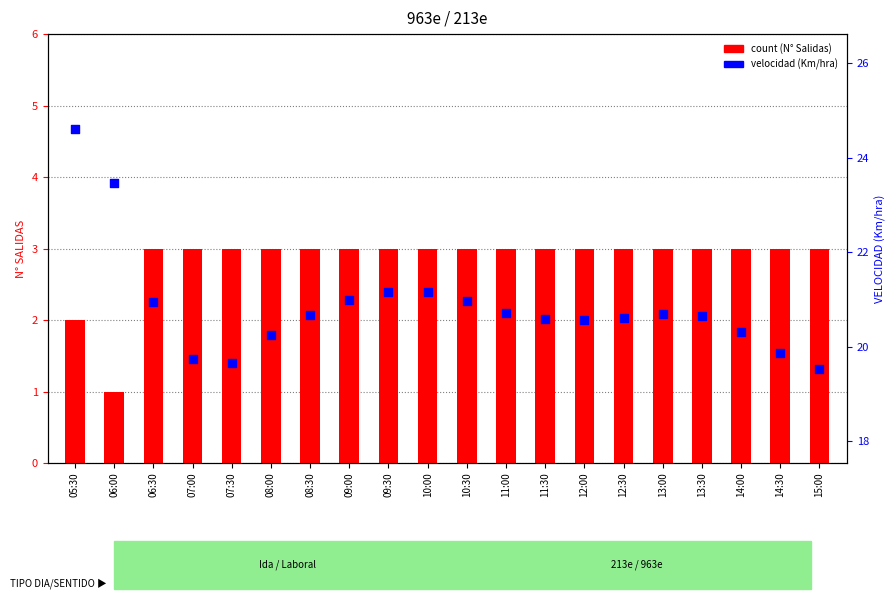

Which series has the largest total across all categories?

velocidad (Km/hra)